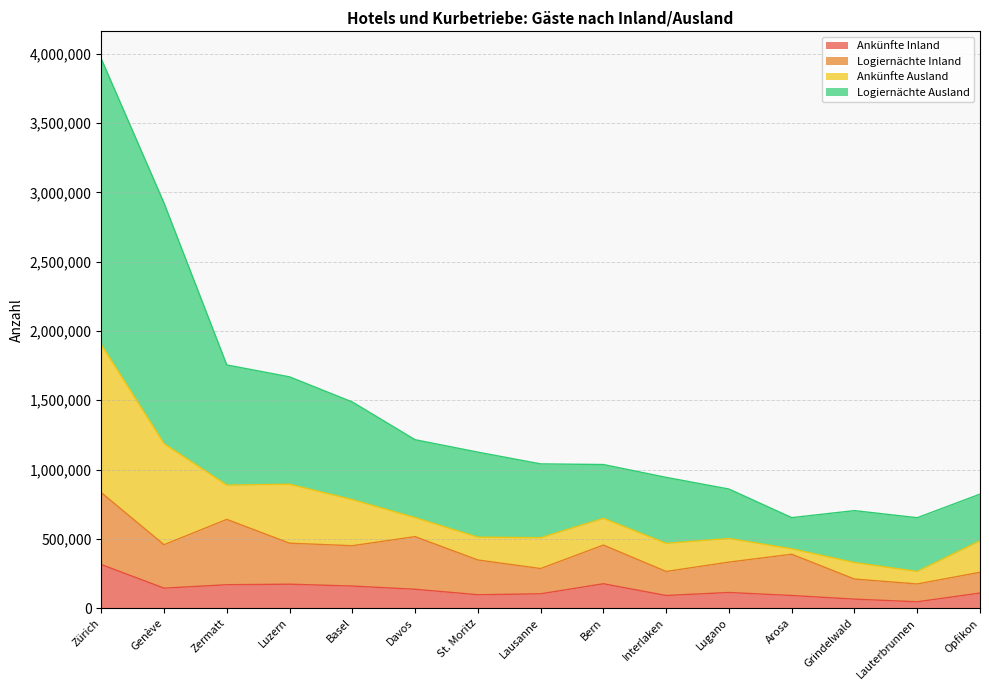

Which series has the largest total across all categories?

Logiernächte Ausland